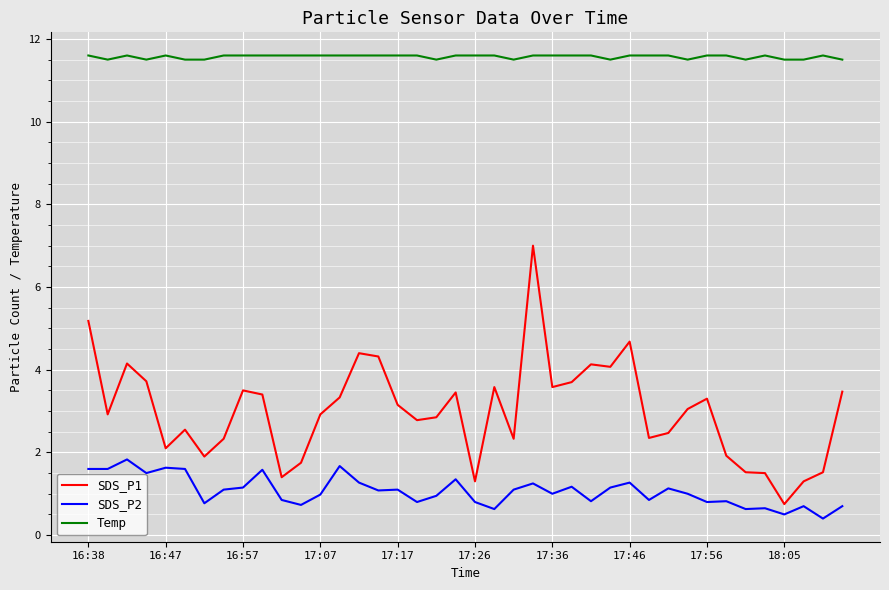

Which series has the largest total across all categories?

Temp